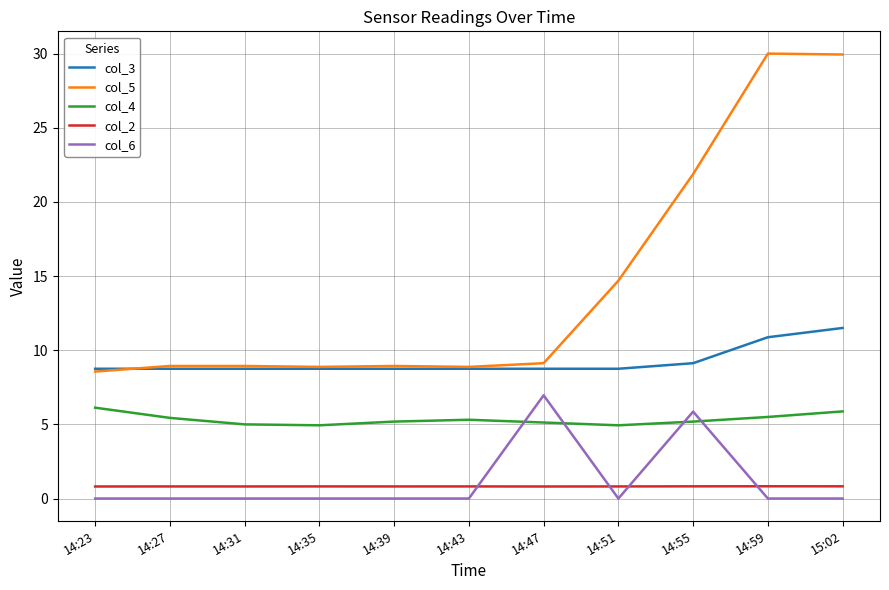

How many distinct data groups are displayed?

5